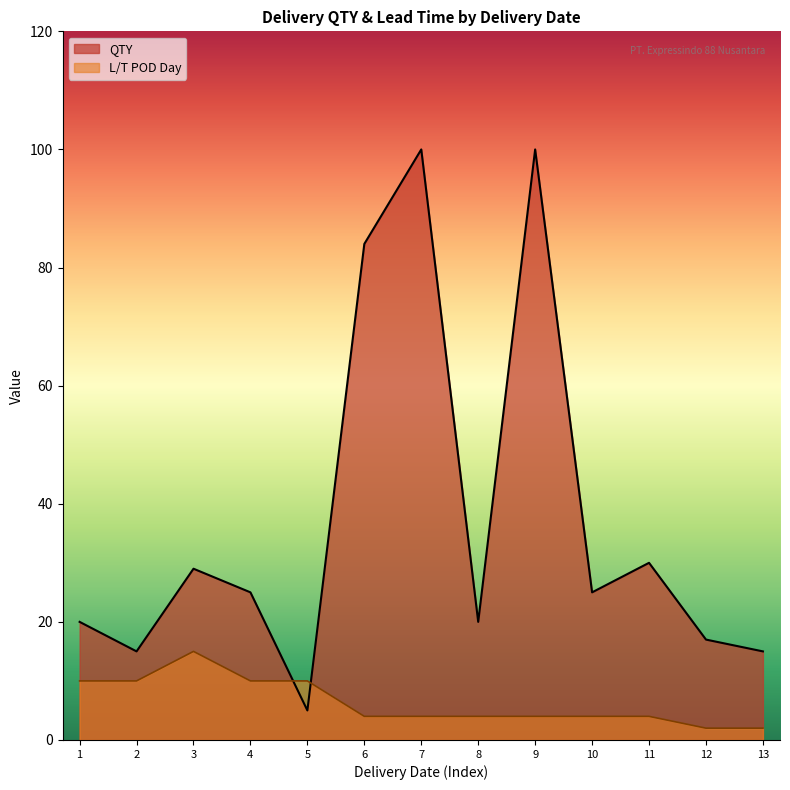

Reading left to right, transcribe all the data shown in this chart.

QTY: 20	15	29	25	5	84	100	20	100	25	30	17	15
L/T POD Day: 10	10	15	10	10	4	4	4	4	4	4	2	2